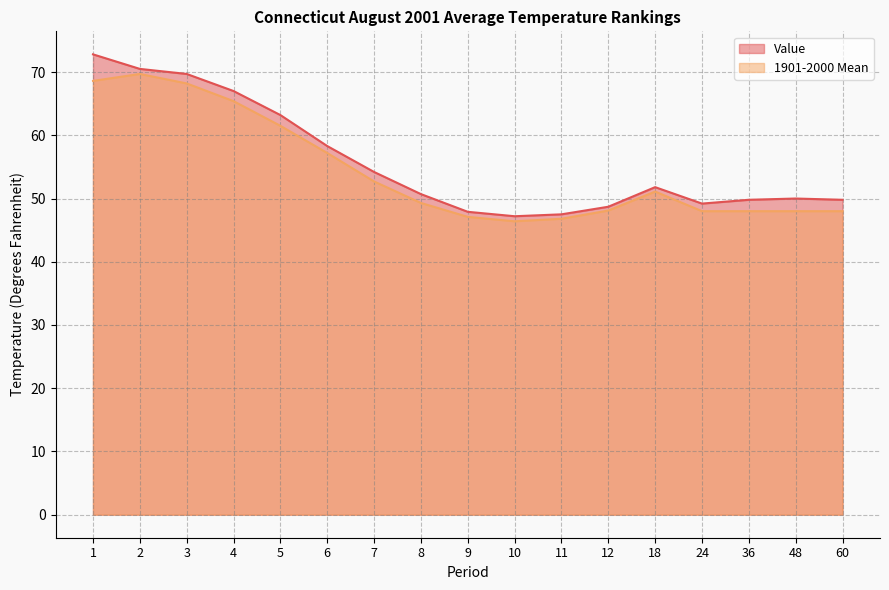

What is the highest value of the Value series?

72.8